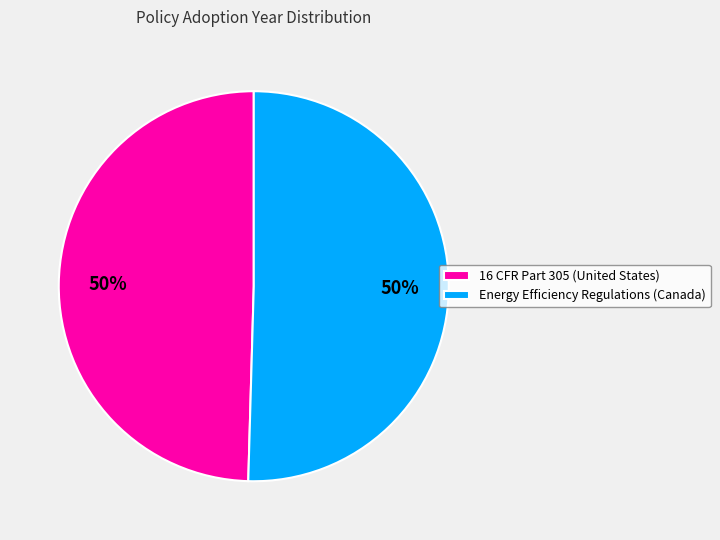

To the nearest percent, what is the combined percentage of 16 CFR Part 305 (United States) and Energy Efficiency Regulations (Canada)?

100%